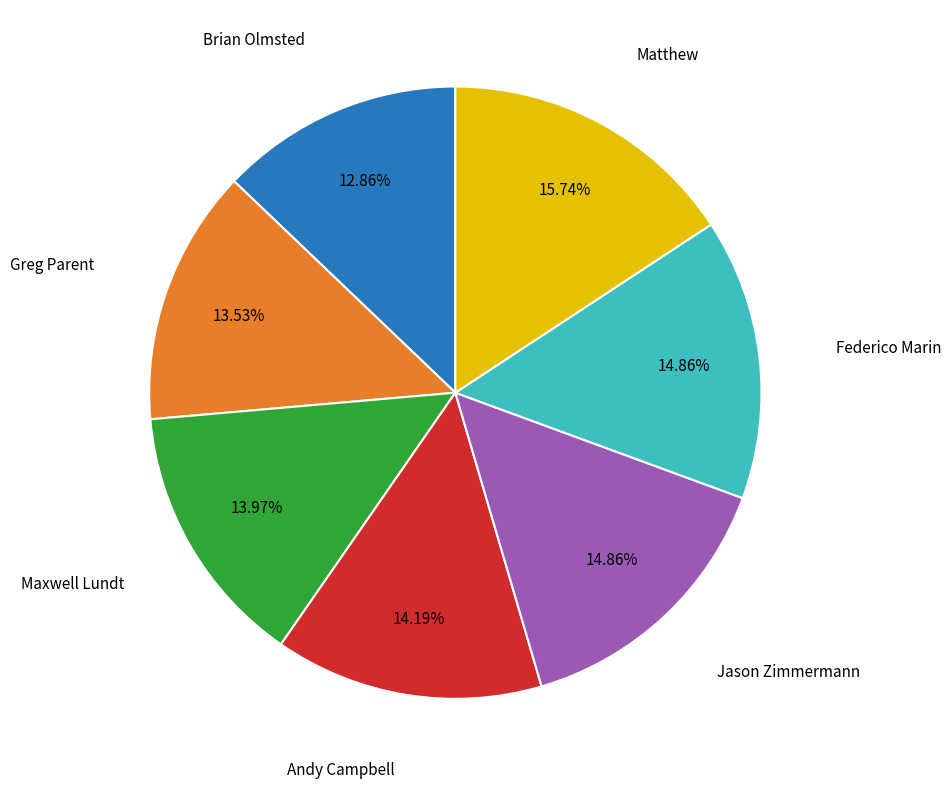

Is there a majority slice in this chart?

No